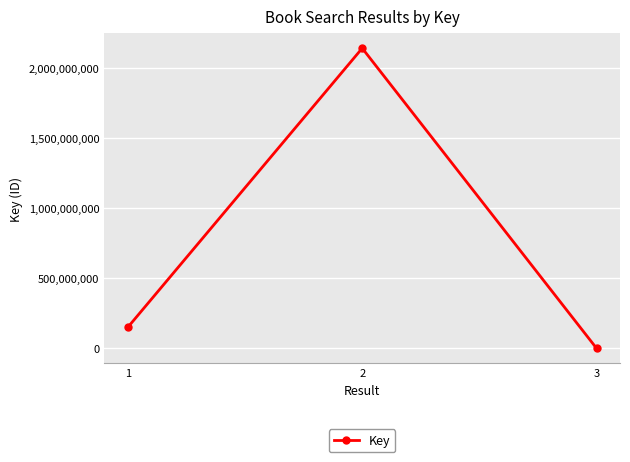

Reading right to left, extract all data points from this chart.

3=332359	2=2142396284	1=150899844